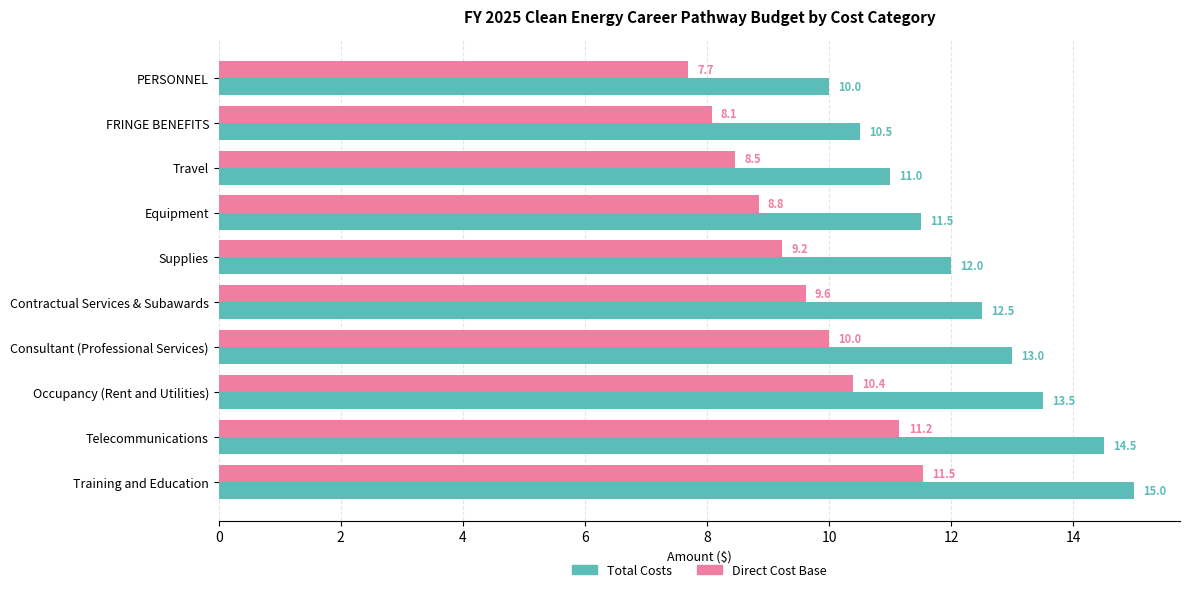

What are all the series names shown in the legend?

Total Costs, Direct Cost Base